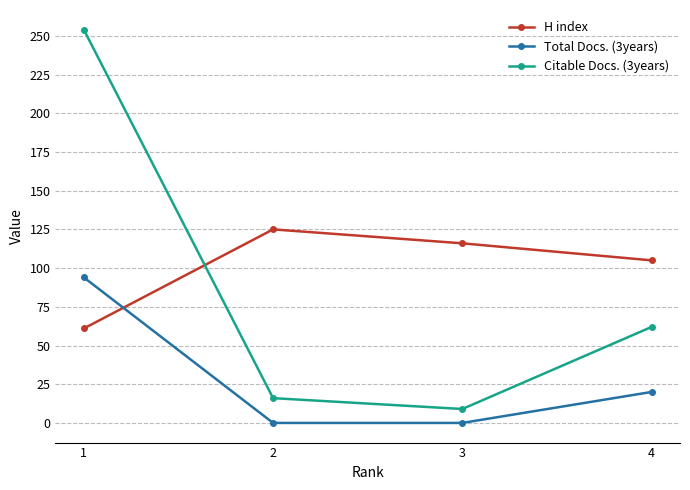

Count the number of categories in the chart.

4